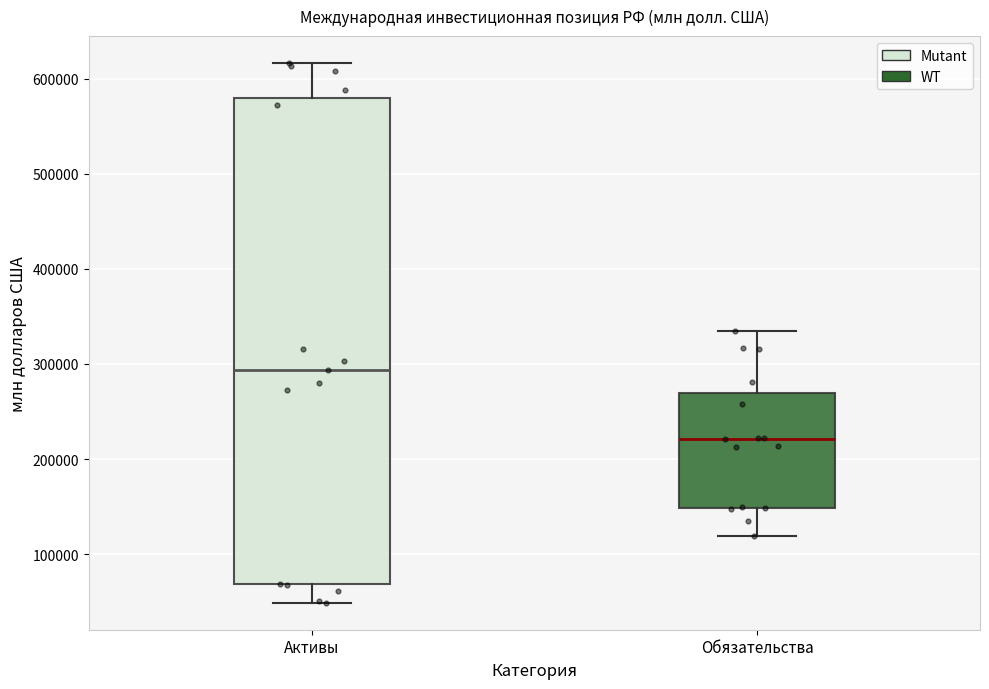

Reading left to right, transcribe this box plot: for each box, give where its median line is, the range the box spans, and where its two whiskers end, as read against the y-axis. The values are not printed on the chart, so give them approximately, as read against the axis.

Активы: median 290000, box 70000 to 580000, whiskers 50000 to 620000
Обязательства: median 220000, box 150000 to 270000, whiskers 120000 to 330000